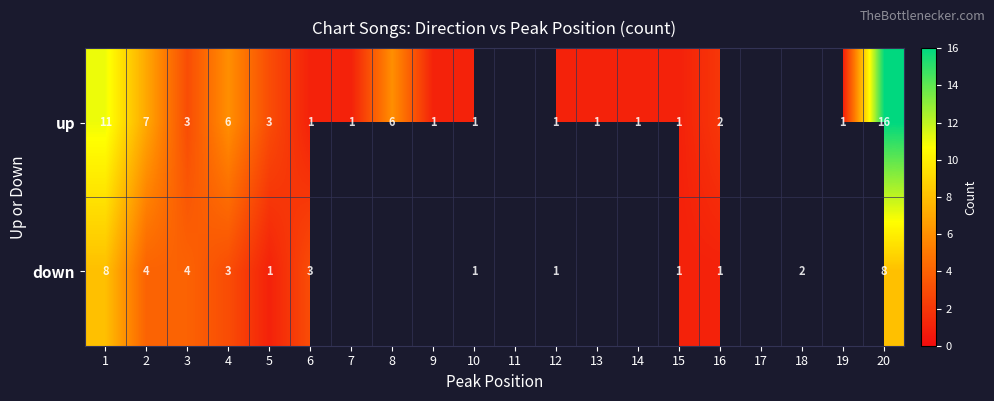

True or false: up has a value of 11.1 at 20.

False